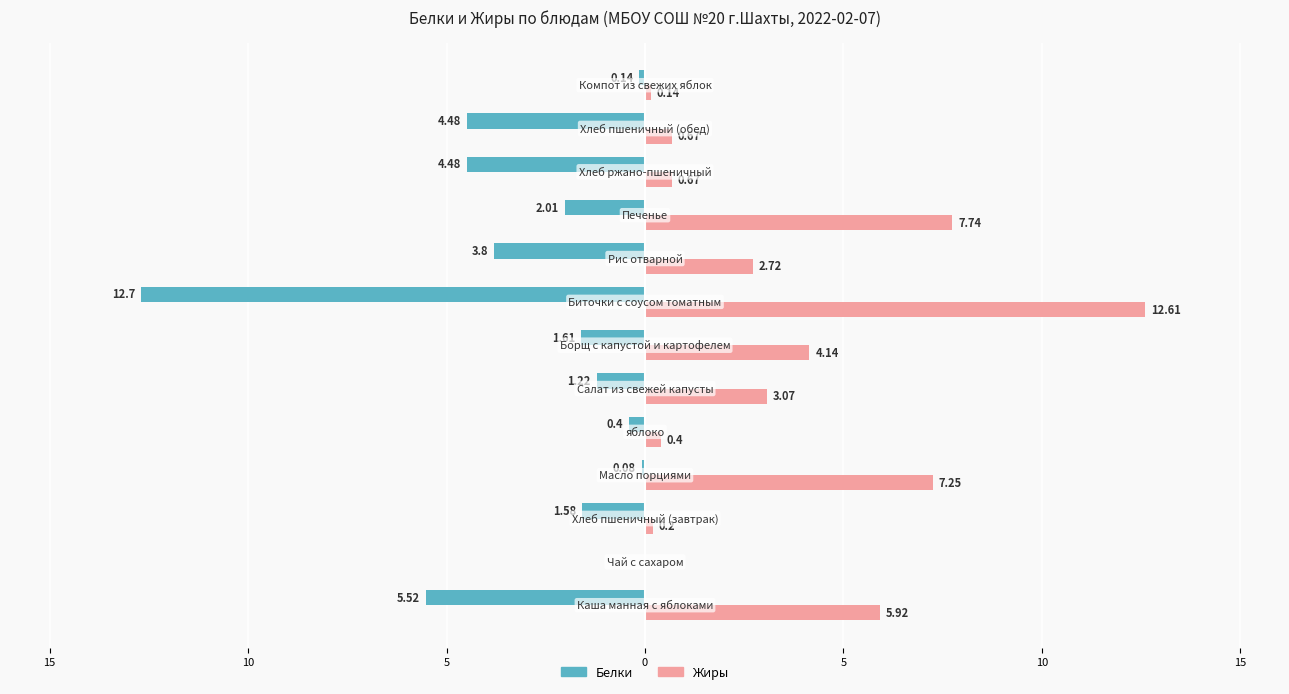

What are all the series names shown in the legend?

Белки, Жиры